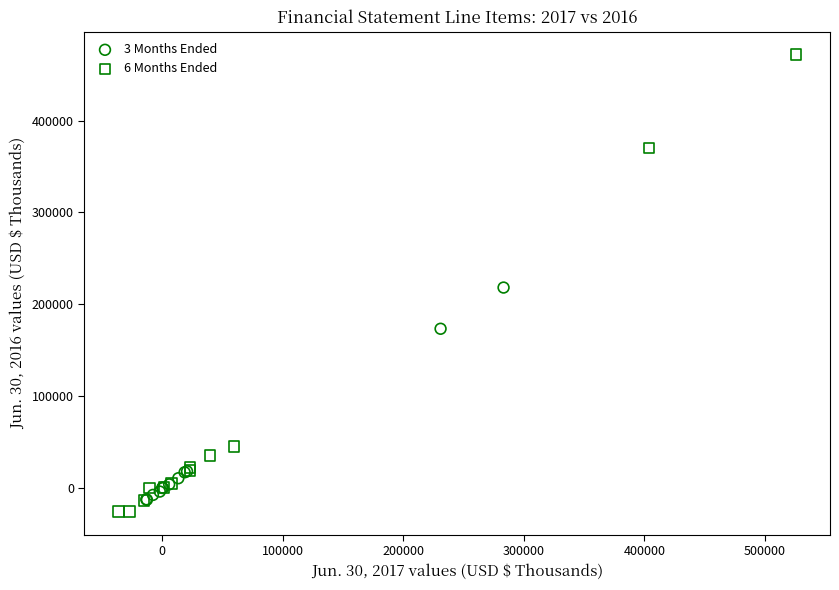

Which series has the largest Y range (max minus min)?

6 Months Ended